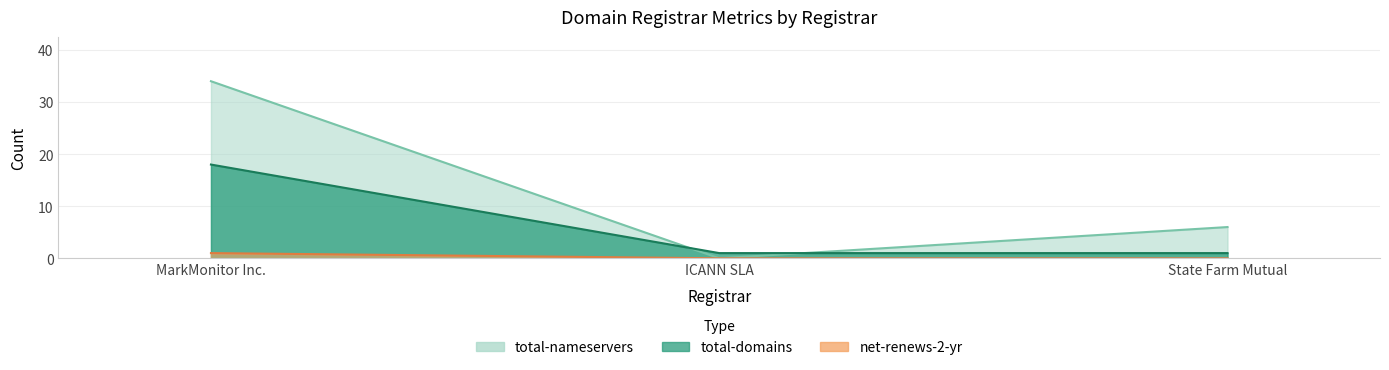

What is the highest value of the total-domains series?

18